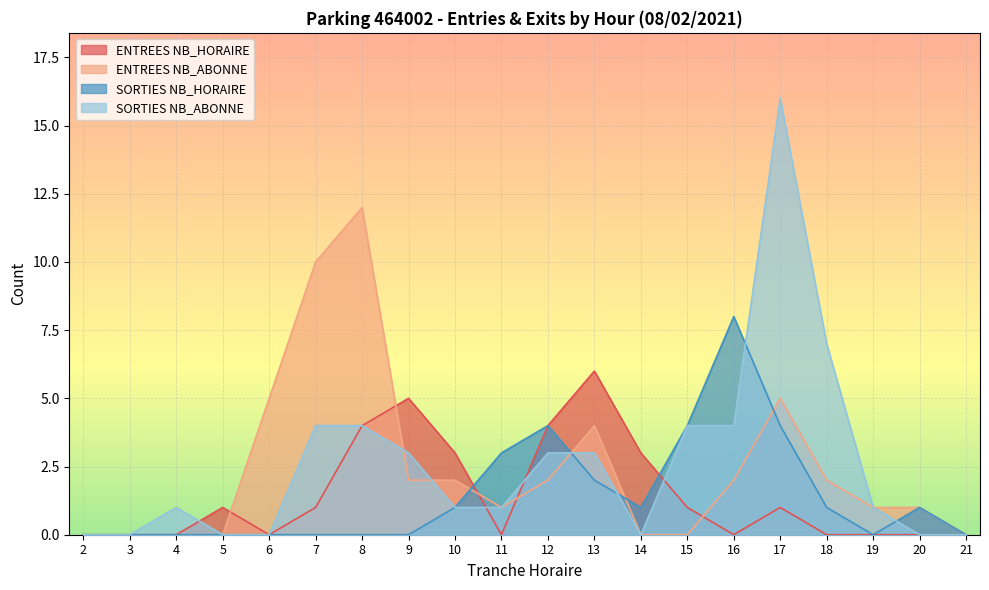

Where is the first local maximum for ENTREES NB_ABONNE?

8